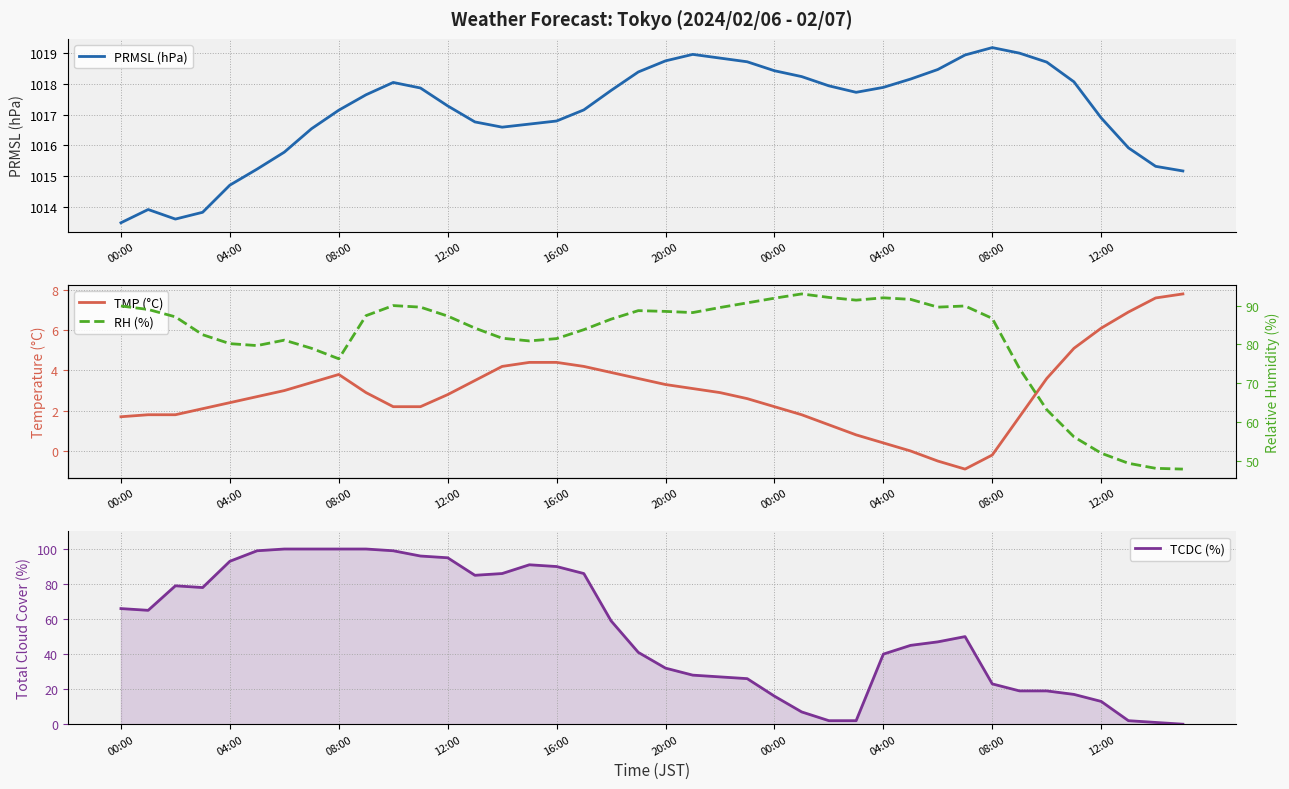

In RH (%), how many points are higher than both neighbors (excluding endpoints)?

6